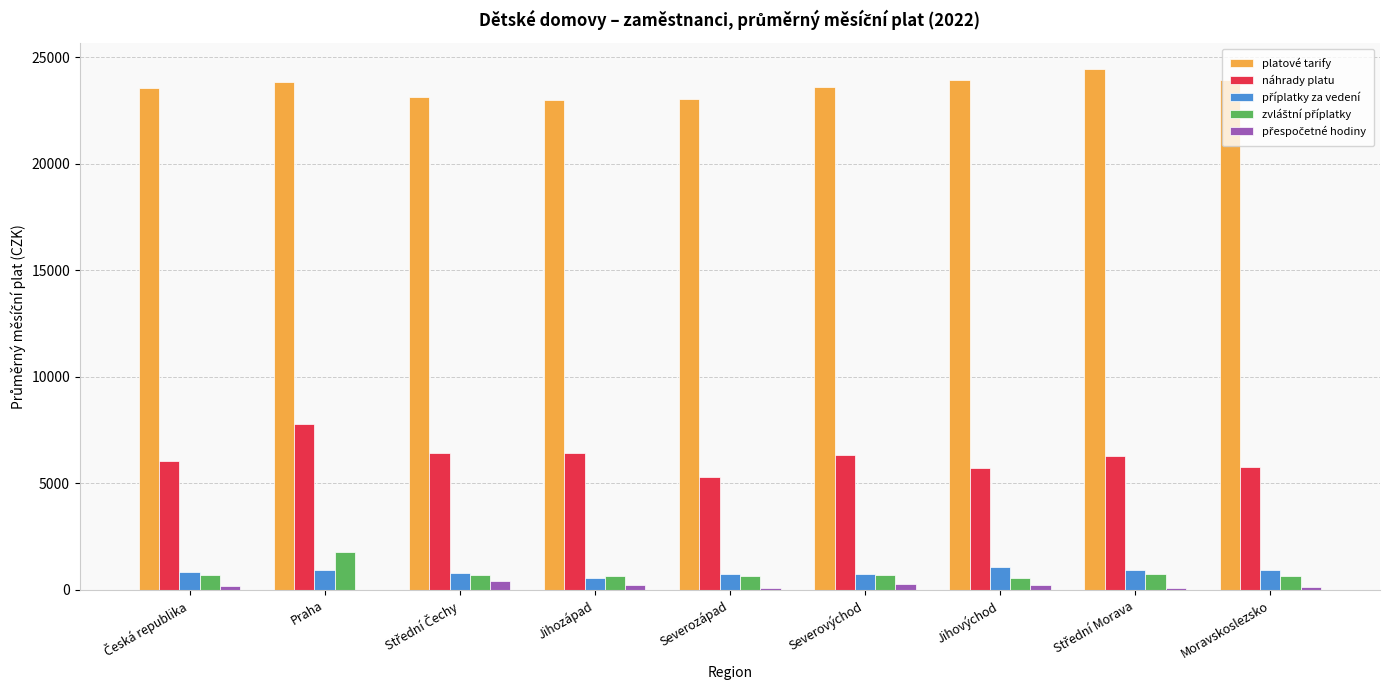

The platové tarify series shows 7341.5 at Severozápad. True or false?

False